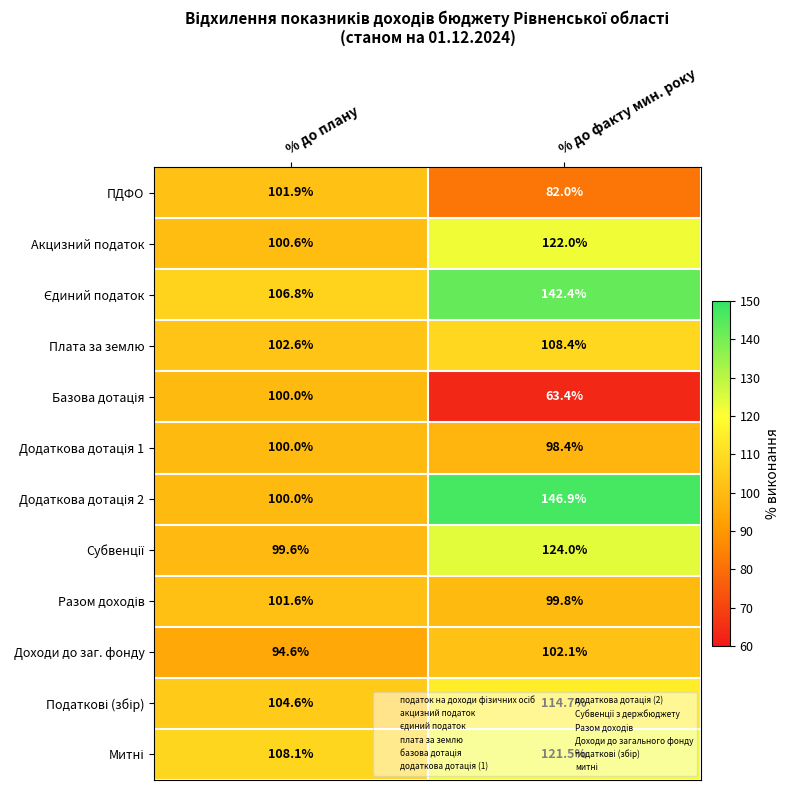

Which category has the lowest value across all series?

% до факту мин. року